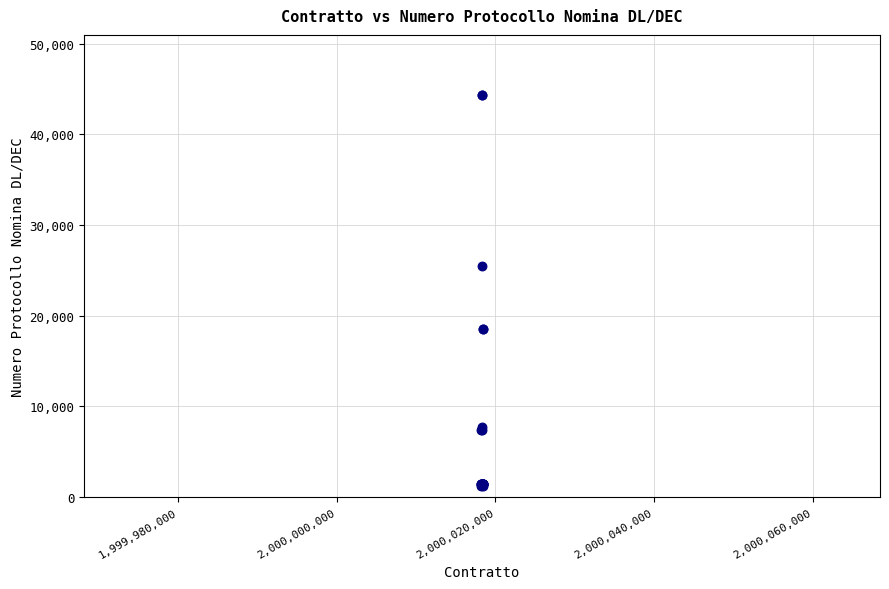

What Y value in the scatter plot is closest to 22766?

25502